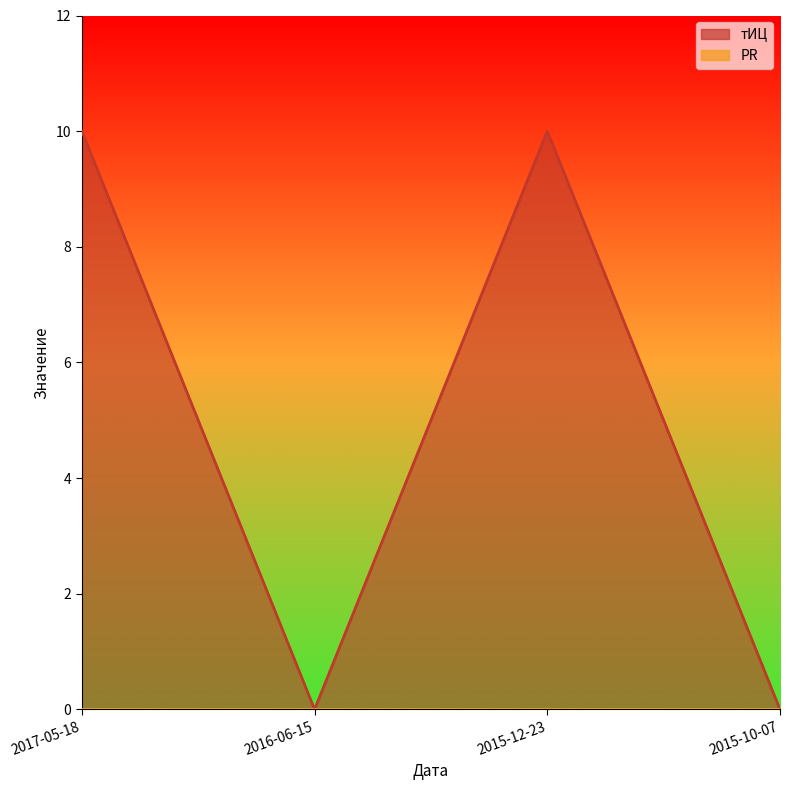

What is the change in value from 2015-12-23 to 2015-10-07?

-10